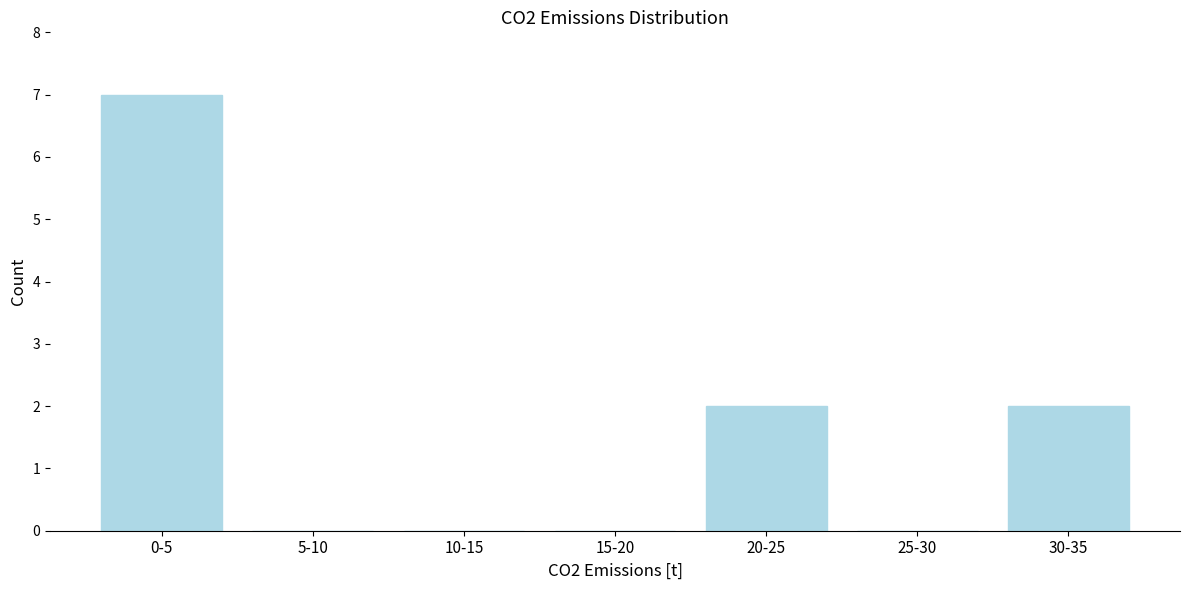

Reading right to left, transcribe all the data shown in this chart.

30-35=2	25-30=0	20-25=2	15-20=0	10-15=0	5-10=0	0-5=7